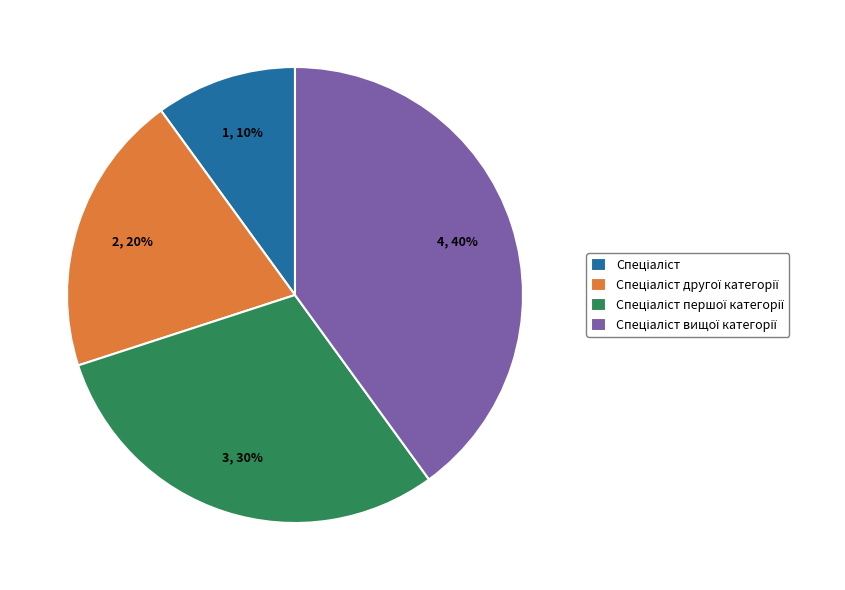

To the nearest percent, what is the difference between the largest and smallest slice percentages?

30%